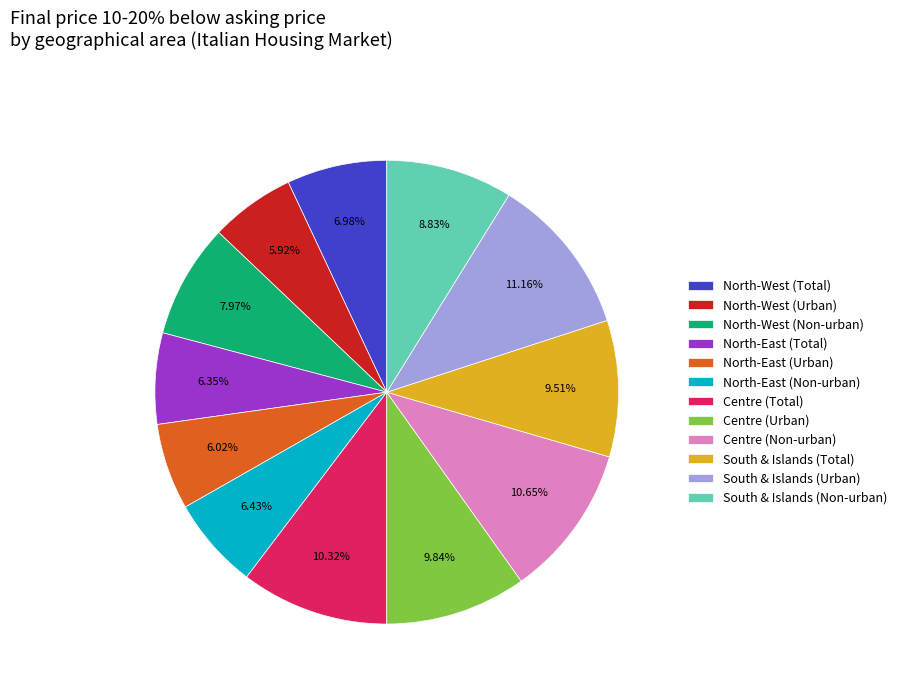

What percentage do Centre (Urban) and South & Islands (Urban) together represent?

21.0%